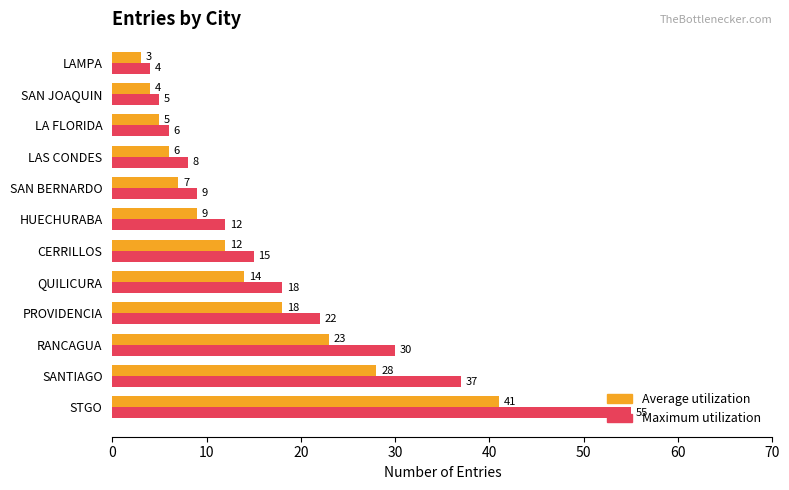

At which category is the sum across all series the highest?

STGO